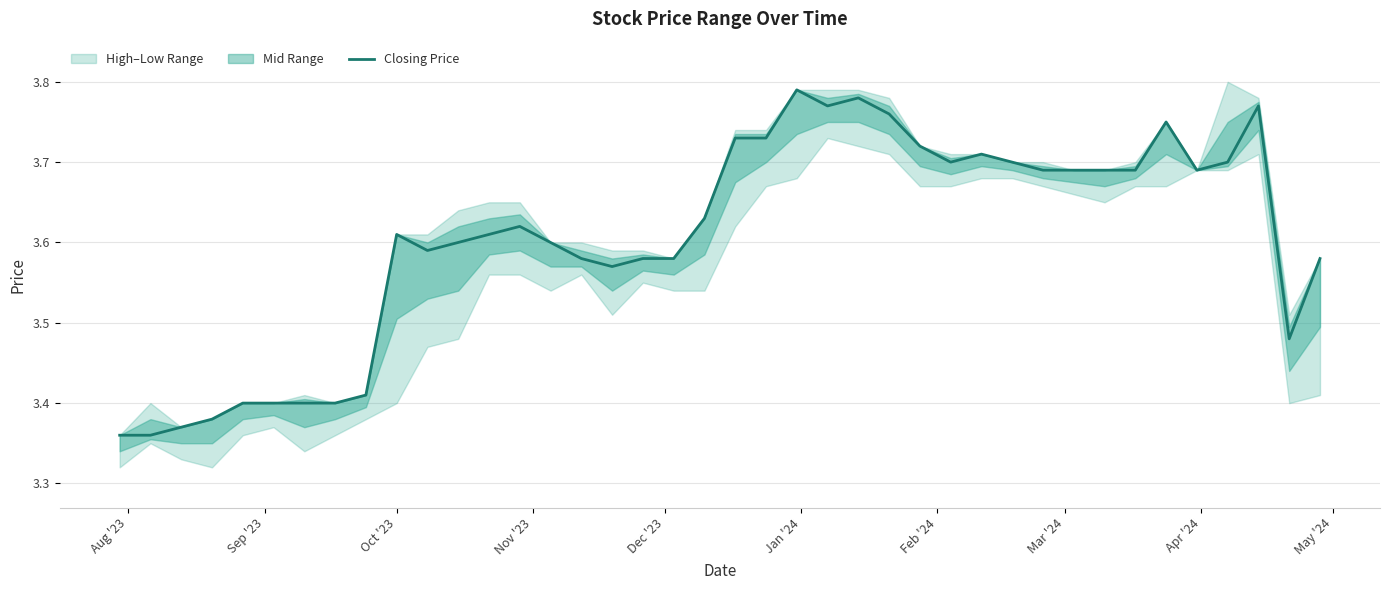

The value at 24 is 1.8. True or false?

False